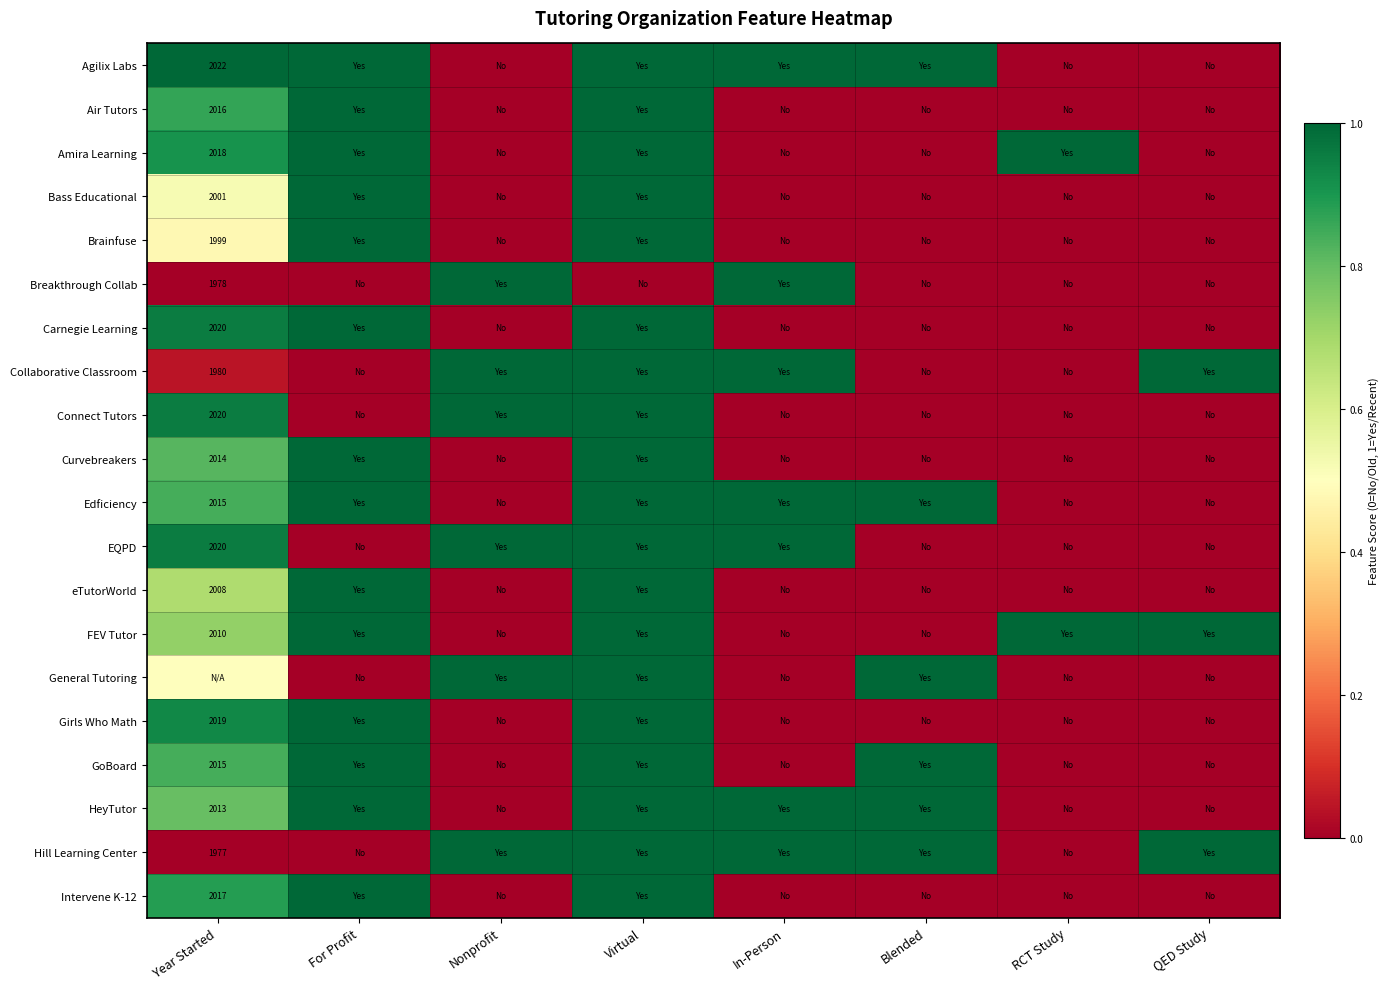

The Collaborative Classroom series shows 1980.0 at Year Started. True or false?

True